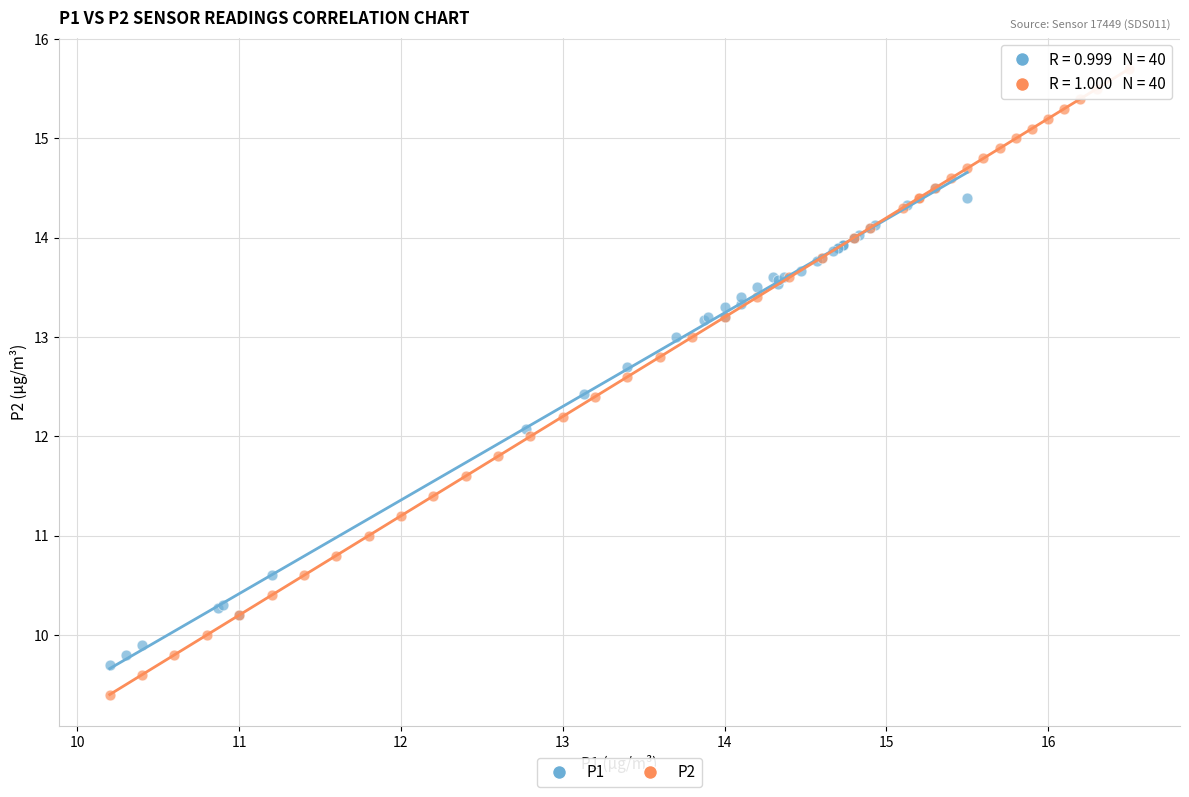

Which series contains the lowest Y value?

P2